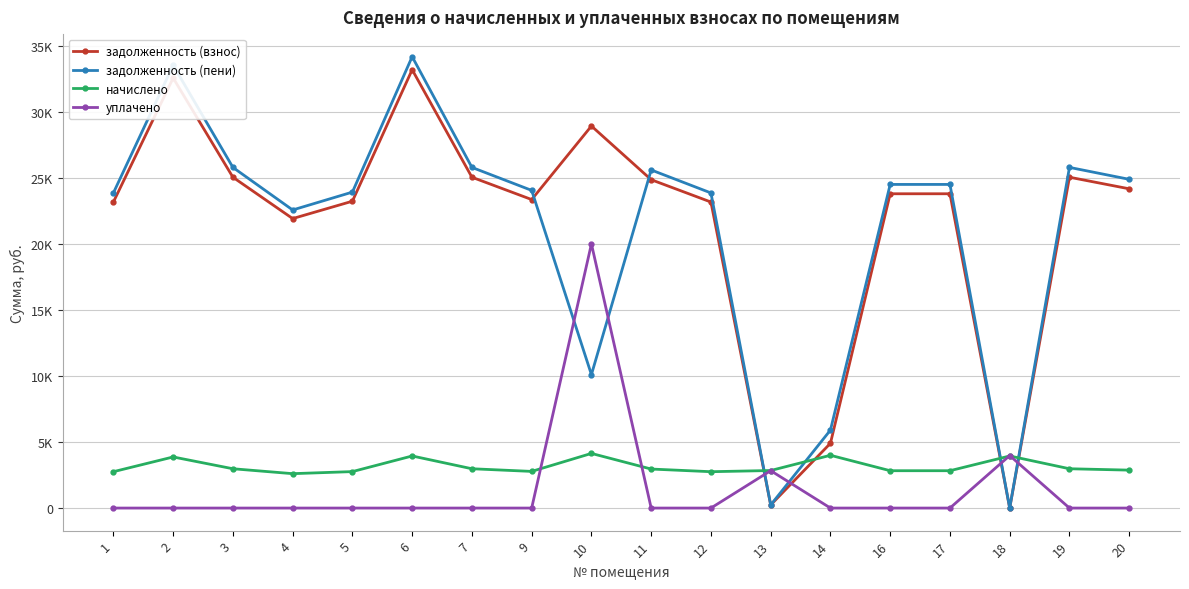

What is the average value of the задолженность (пени) series?

21058.2